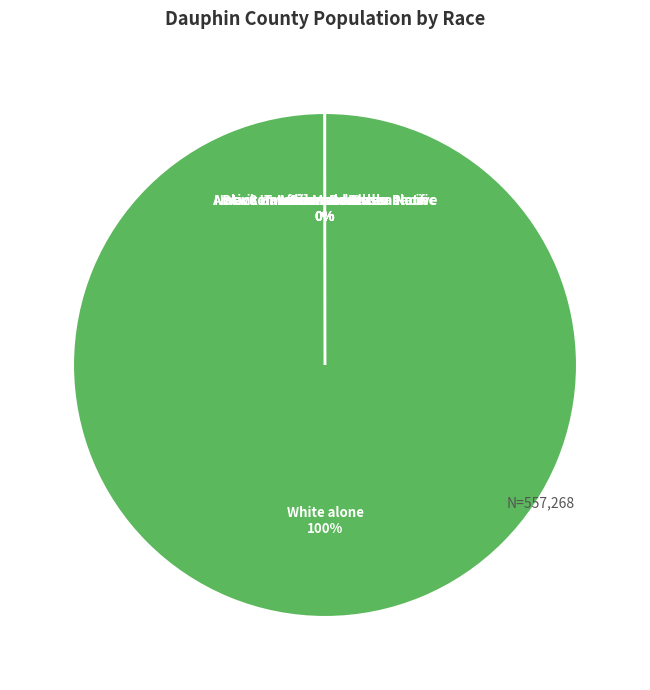

Is there any slice that represents more than half of the pie?

Yes